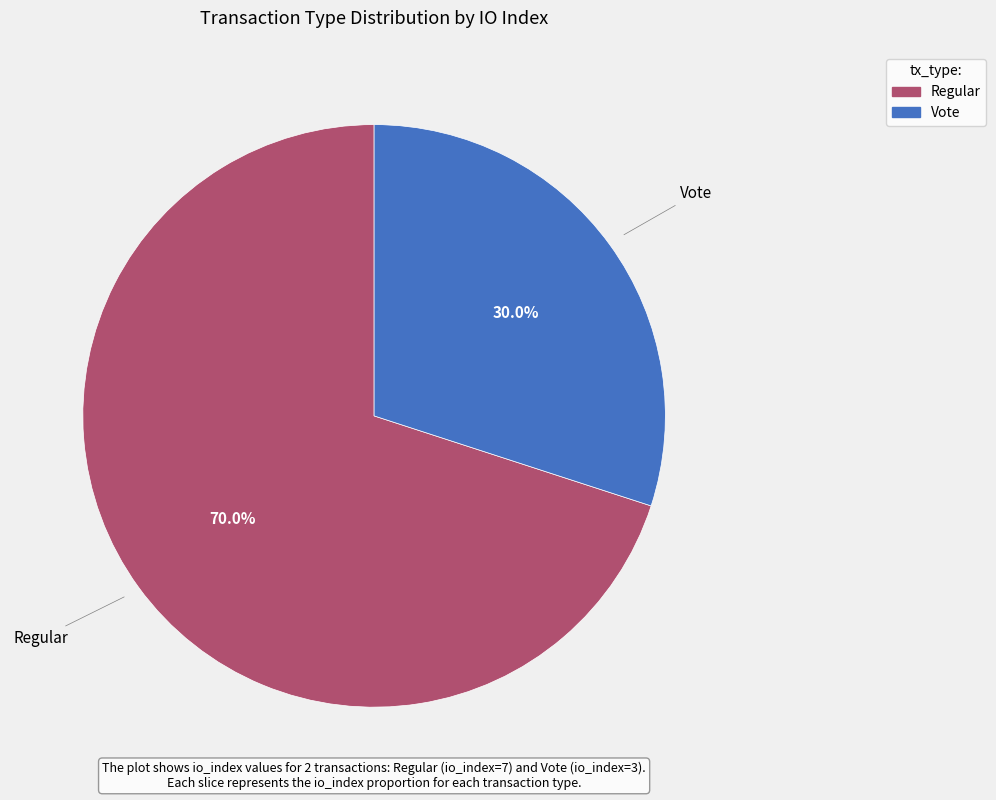

Rank the categories by value from highest to lowest.

Regular, Vote